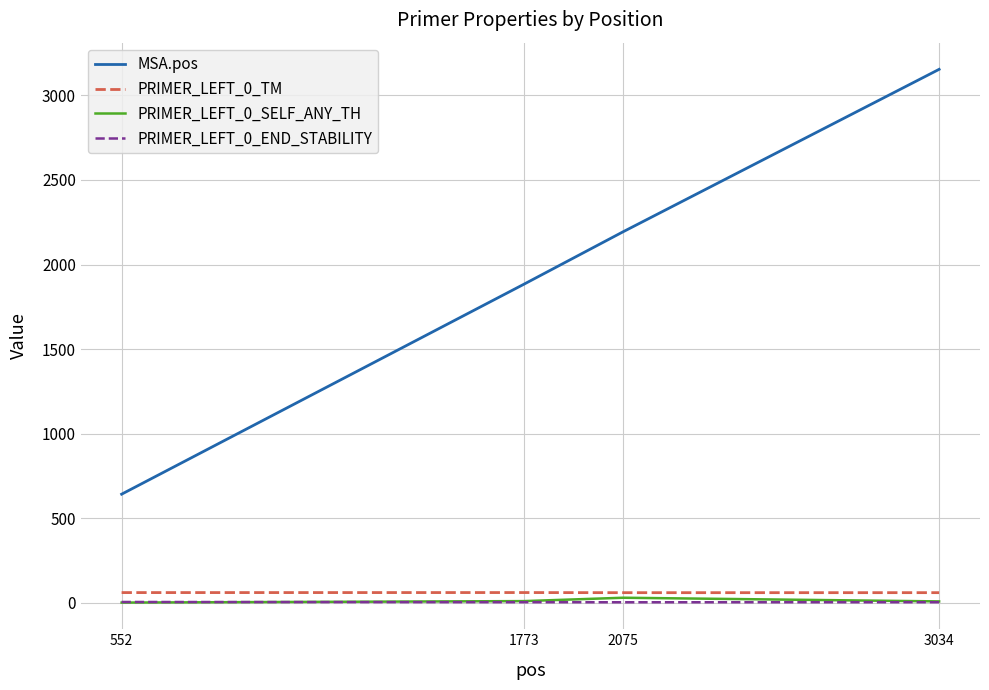

What is the maximum value shown in the chart?

3154.0